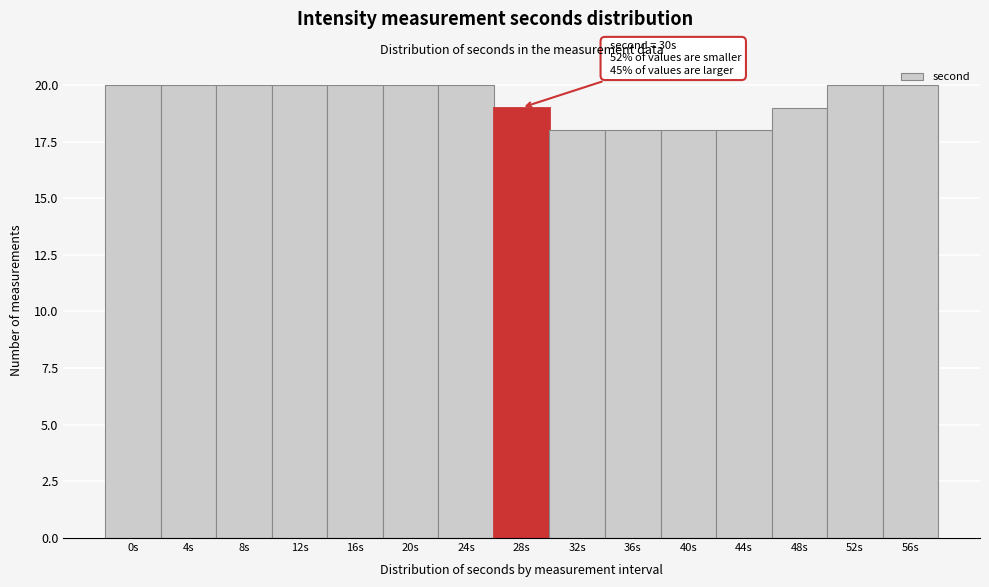

What is the value of the 6th bar from the left?

20